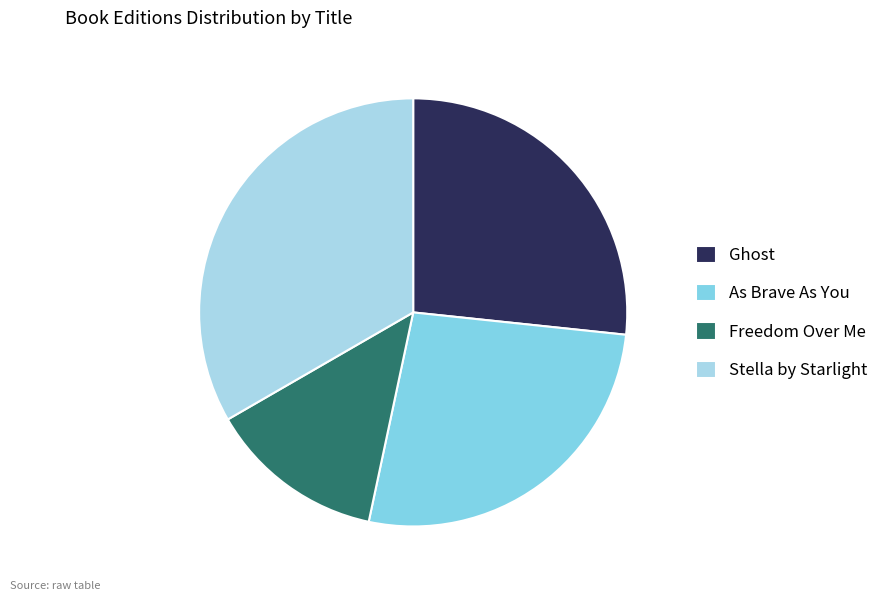

True or false: As Brave As You accounts for 39% of the total.

False